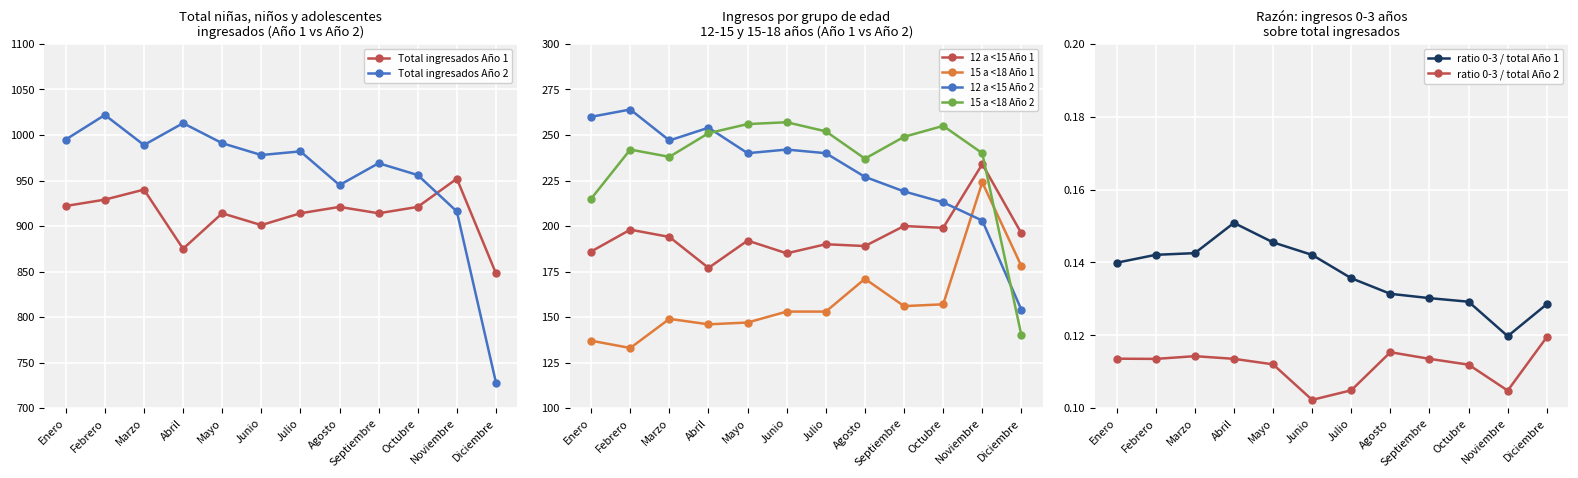

True or false: Total (Year 1) and 15 a < 18 Total (Year 1) intersect in this chart.

False